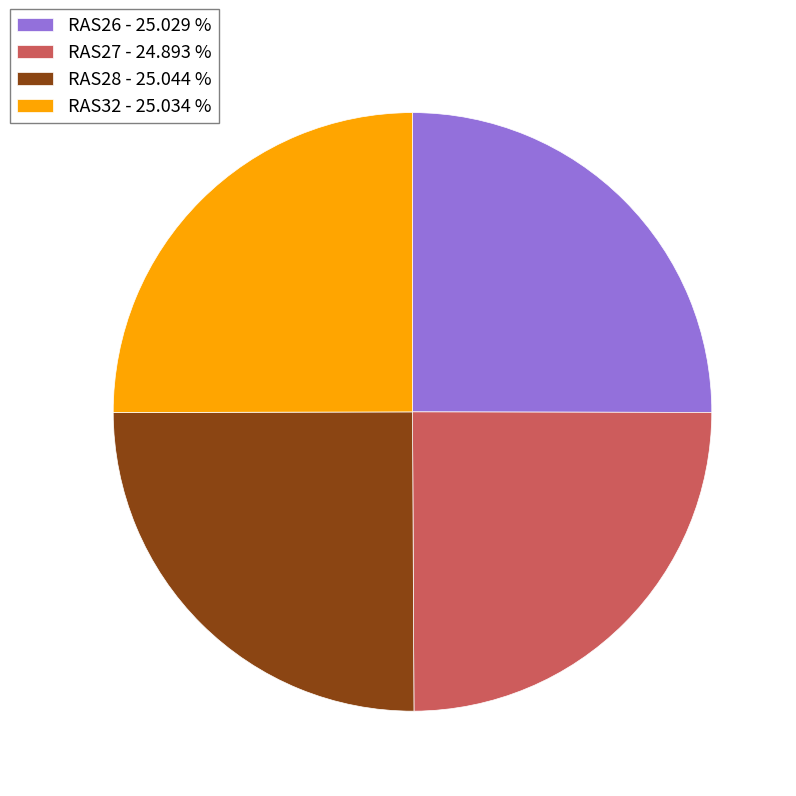

Does RAS28 - 25.044 % account for over 50% of the chart?

No